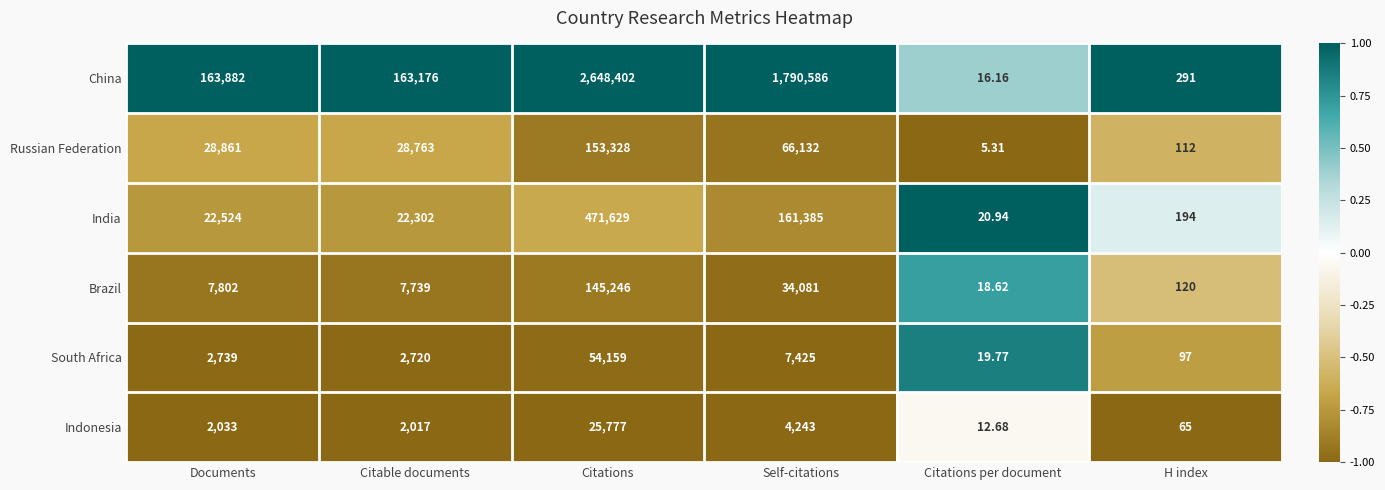

Where is Brazil nearest to the value 72632?

Self-citations